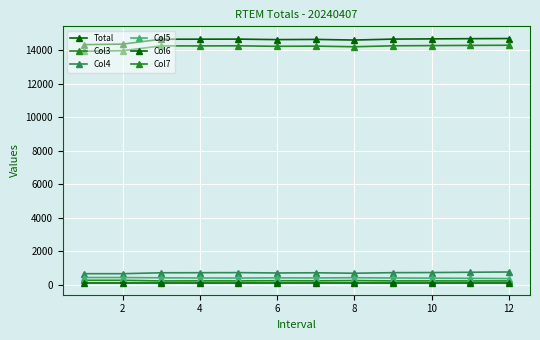

What is the difference between the maximum and minimum values in the Col4 series?

102.1